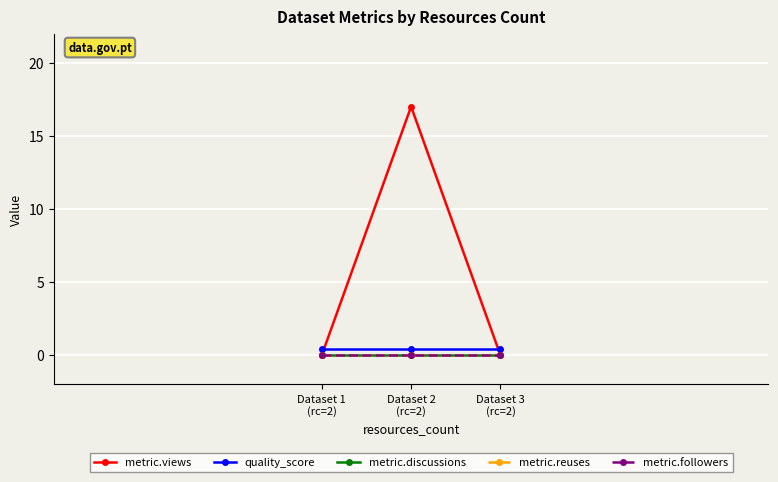

Is this an area chart (filled region under the line)?

No